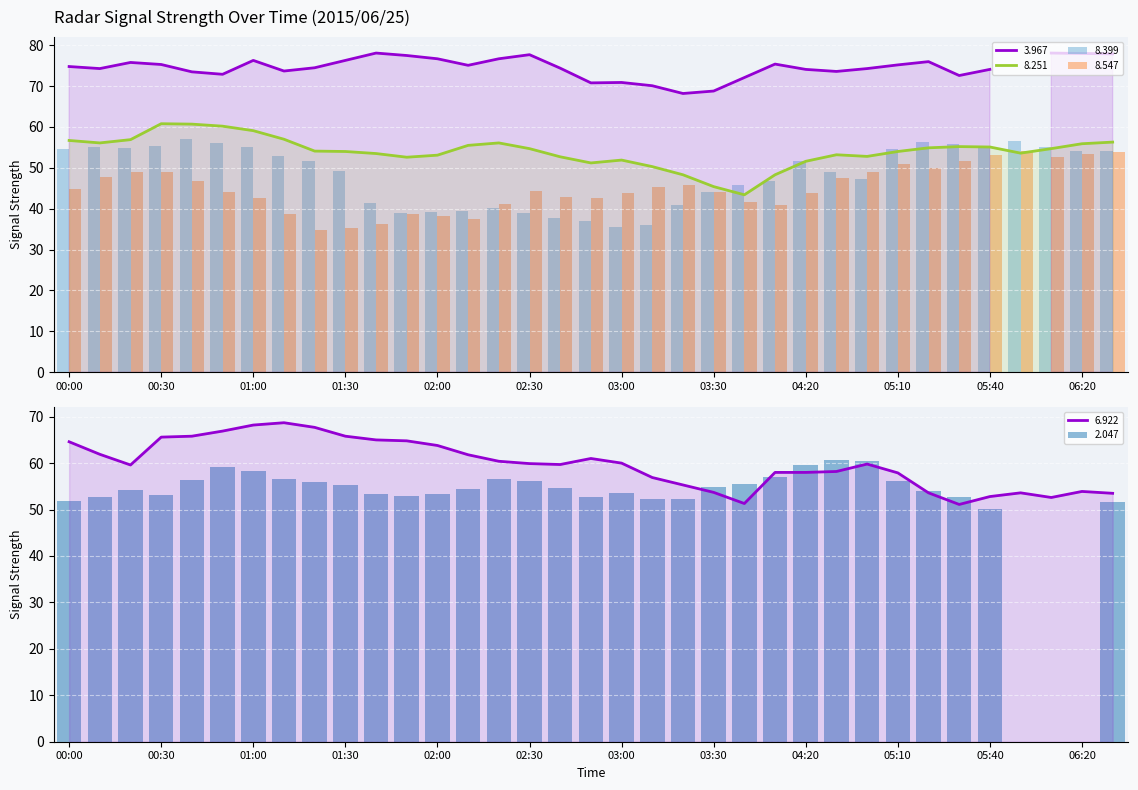

At which label is 8.547 closest to 44?

03:30